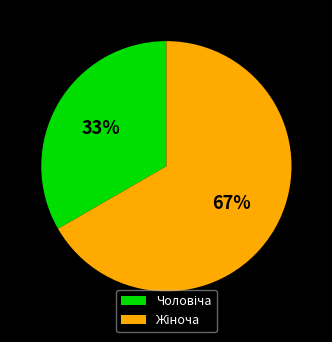

Count the number of slices in the pie.

2